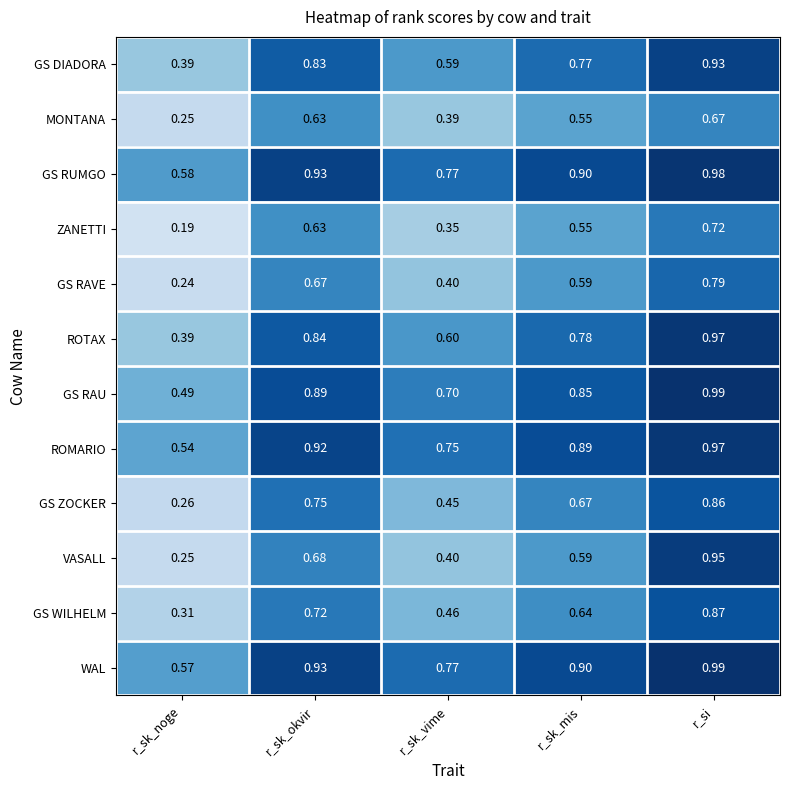

Which category has the lowest value in the GS ZOCKER series?

r_sk_noge